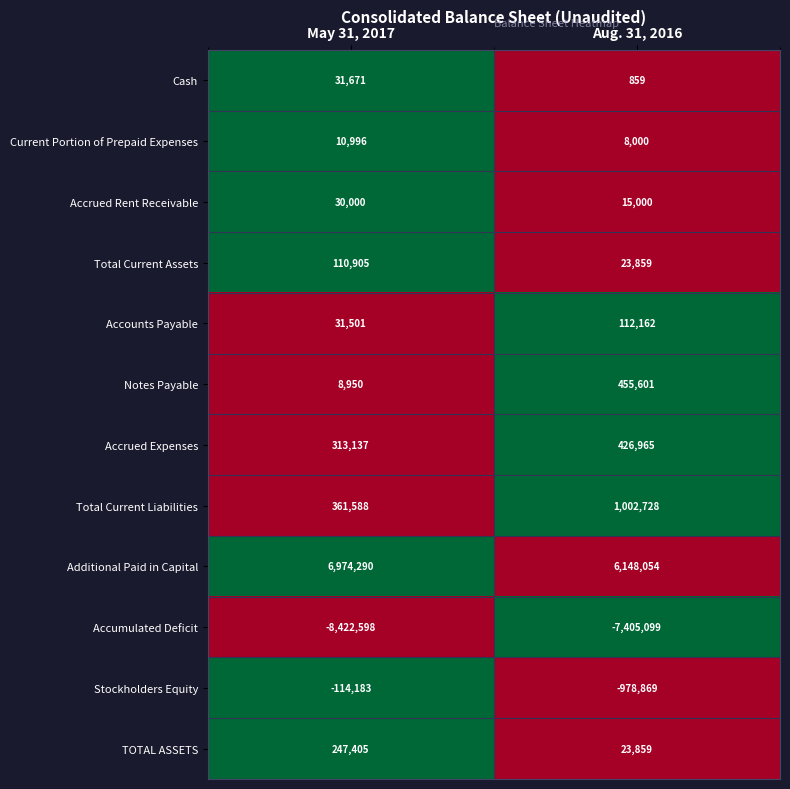

Which series changed the most between May 31, 2017 and Aug. 31, 2016?

Accumulated Deficit